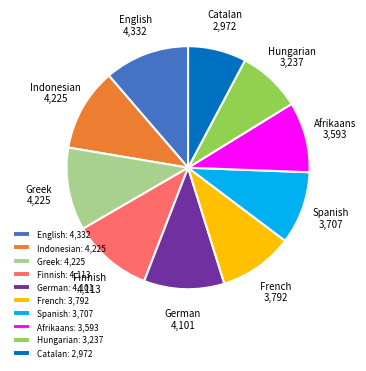

Is it true that Indonesian: 4,225 is 11% of the pie?

True